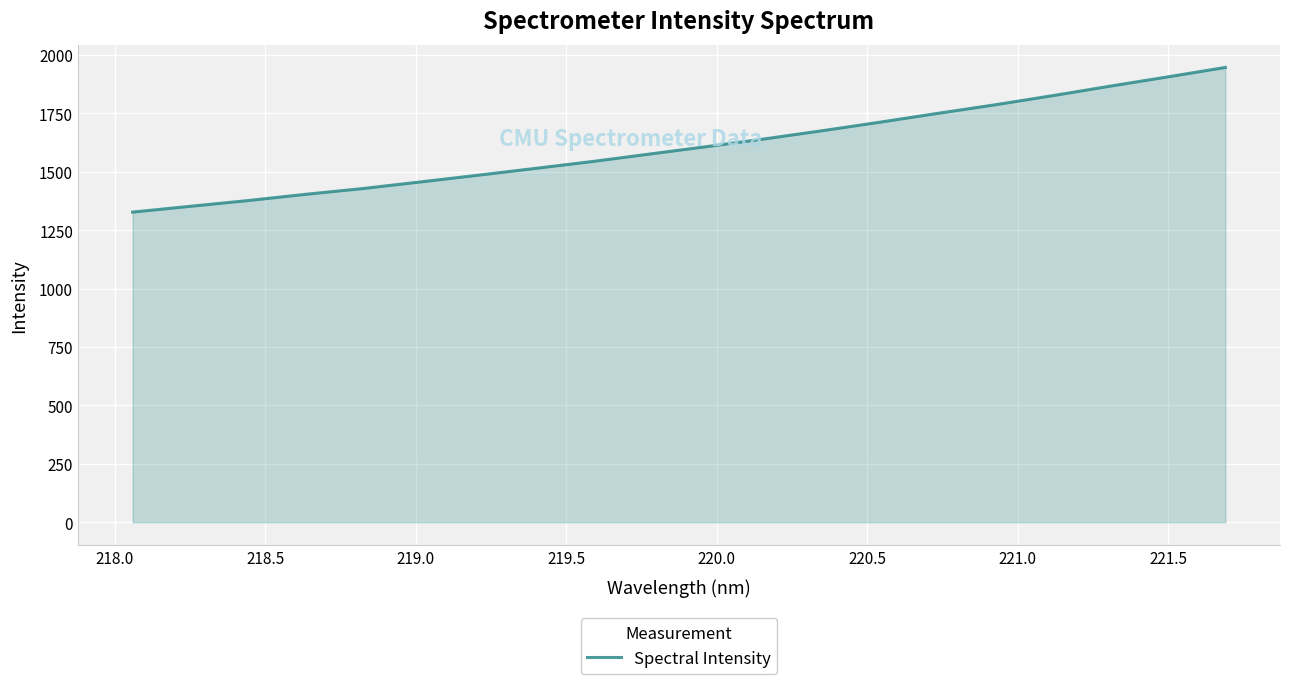

What is the smallest value displayed?

1327.2